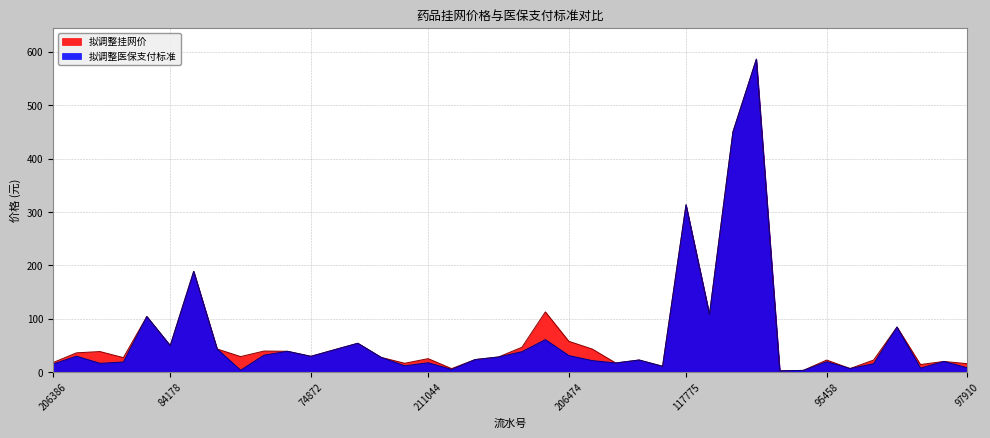

True or false: 拟调整挂网价 and 拟调整医保支付标准 intersect in this chart.

False